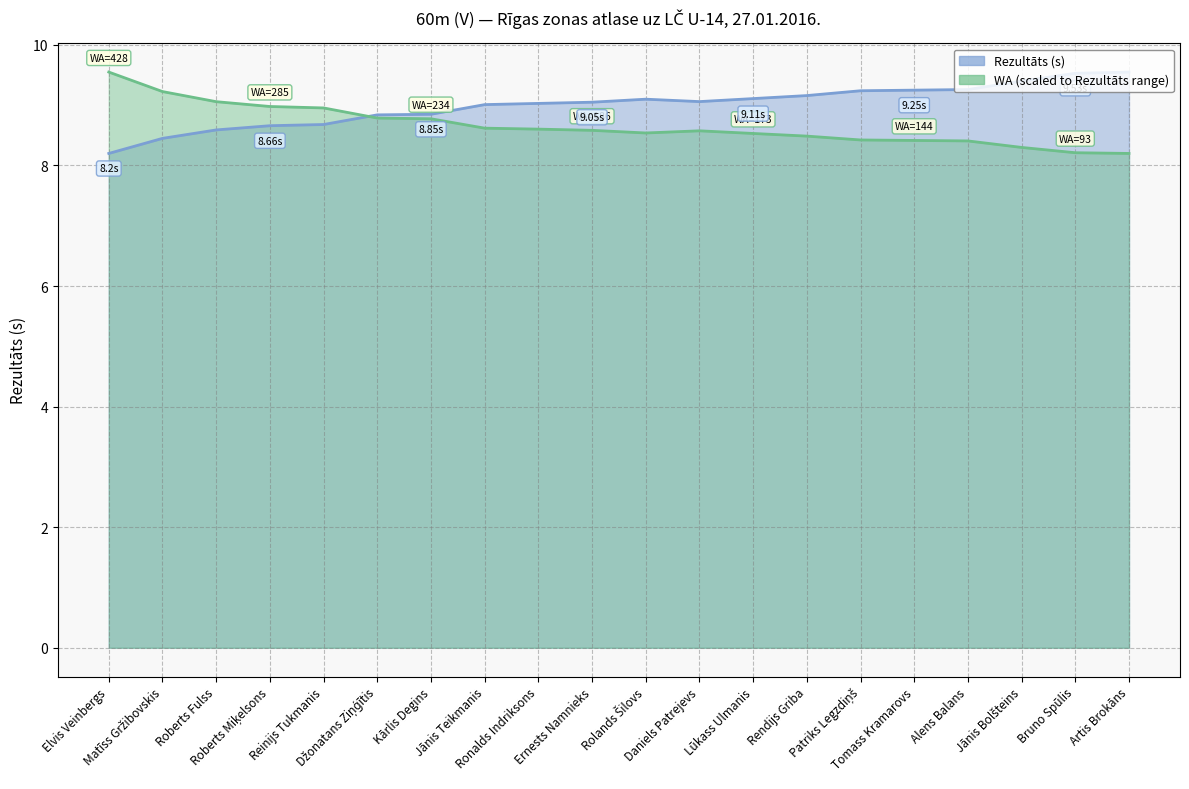

Between which two adjacent categories do Rezultāts and WA first intersect?

Reinijs Tukmanis and Džonatans Ziņģītis